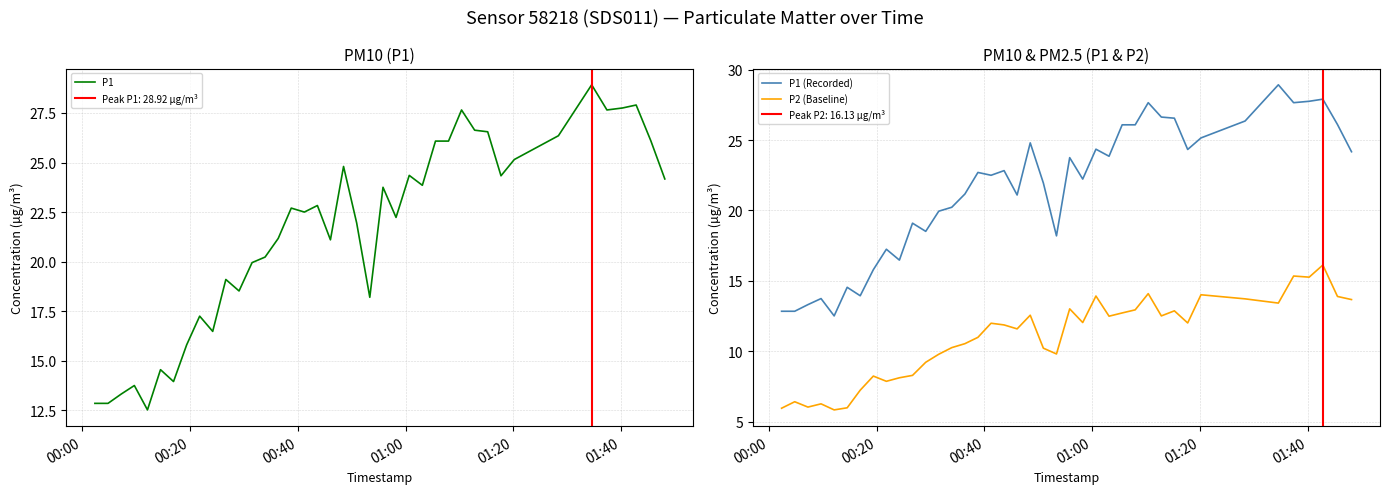

What is the difference between the second highest and minimum values in the P1 series?

15.4